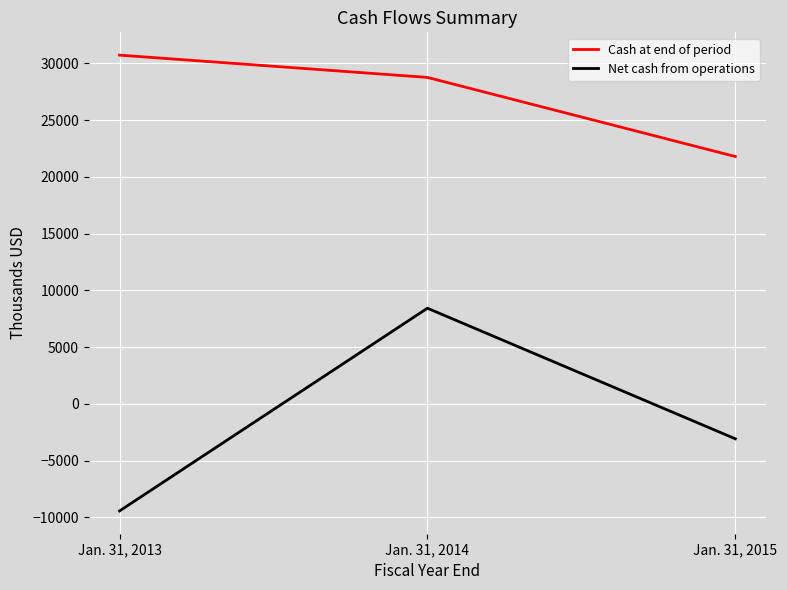

How many lines are shown in the chart?

2